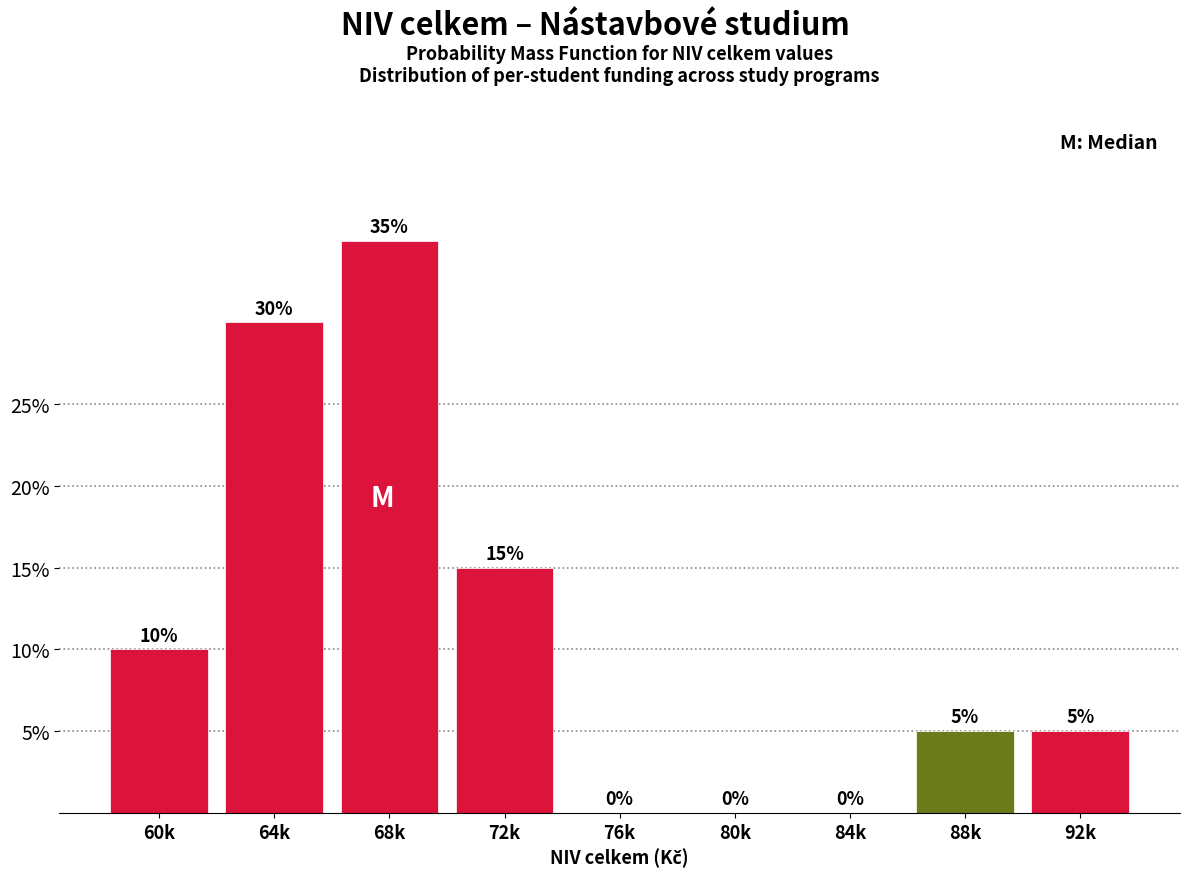

Reading left to right, extract all data points from this chart.

60k=10	64k=30	68k=35	72k=15	76k=0	80k=0	84k=0	88k=5	92k=5